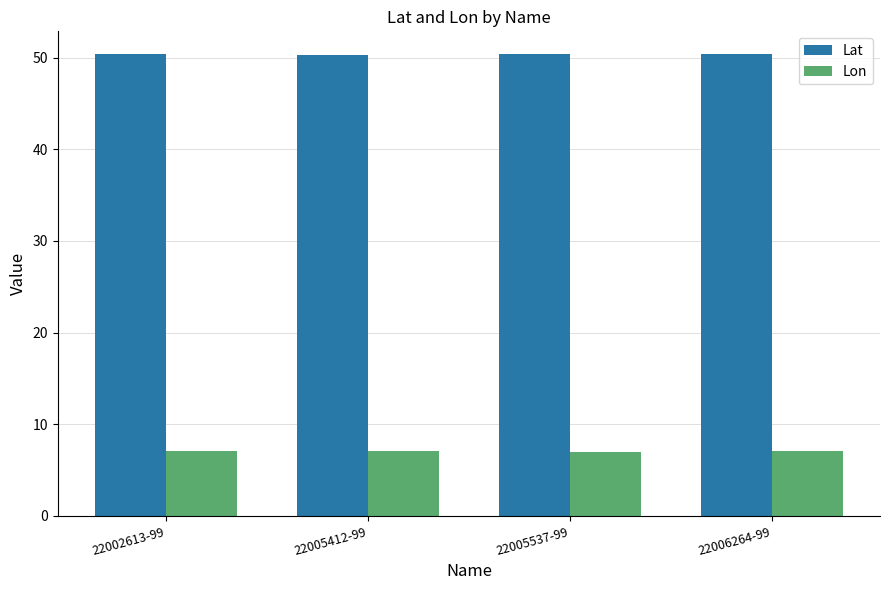

At how many categories does at least one series exceed 37?

4